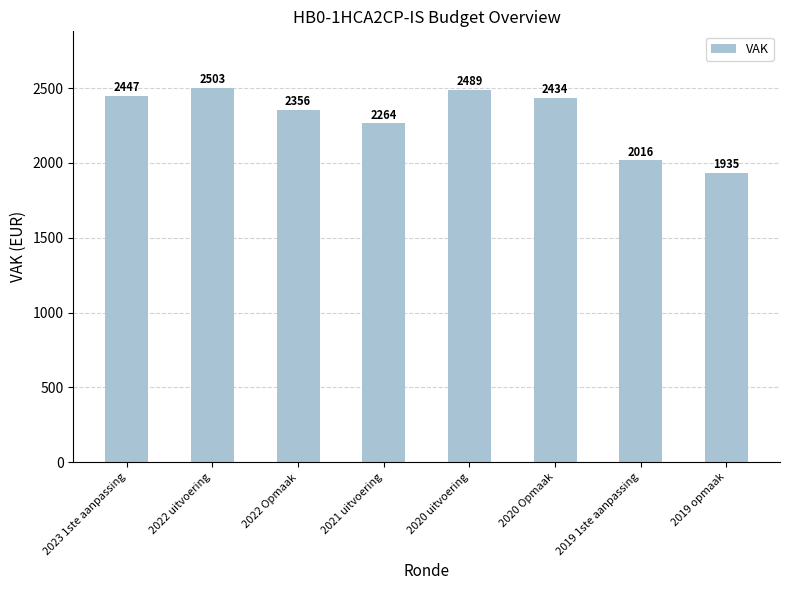

Reading left to right, list all the values displayed in this chart.

2447	2503	2356	2264	2489	2434	2016	1935